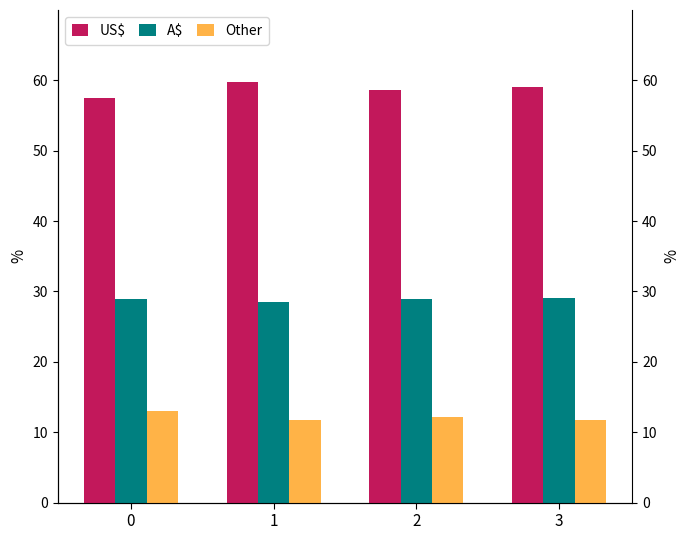

List the labels in order of US$ value, largest first.

1, 3, 2, 0